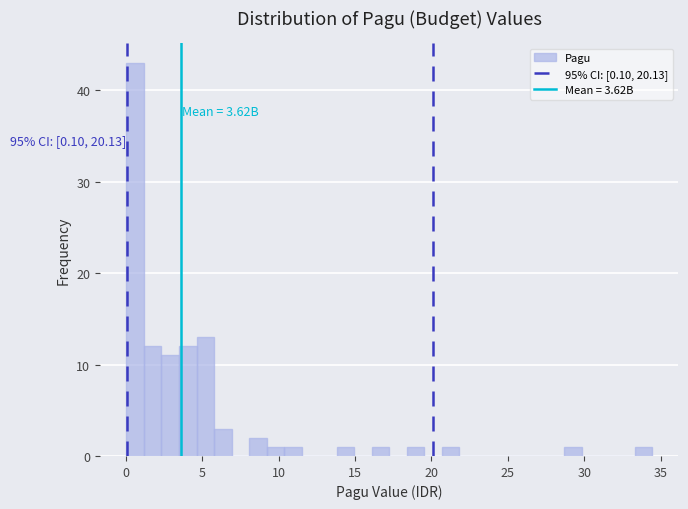

Read against the x-axis, roughly where is the centre of the tallest bar?

0.5